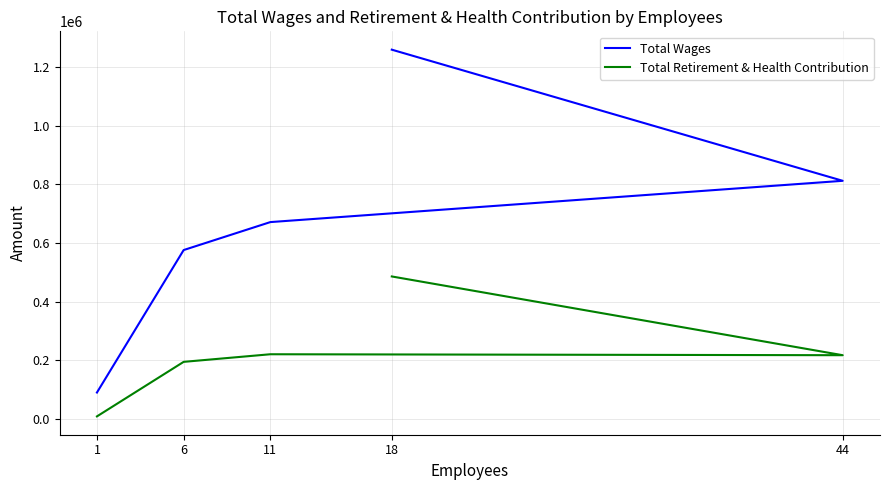

How many lines are shown in the chart?

2